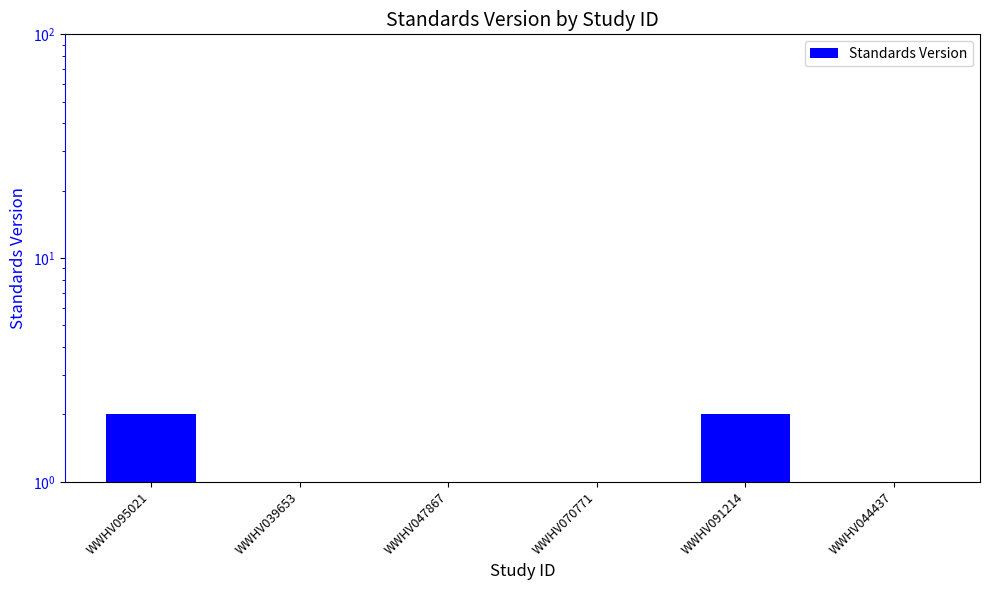

Is it true that the value at WWHV044437 is 2?

False